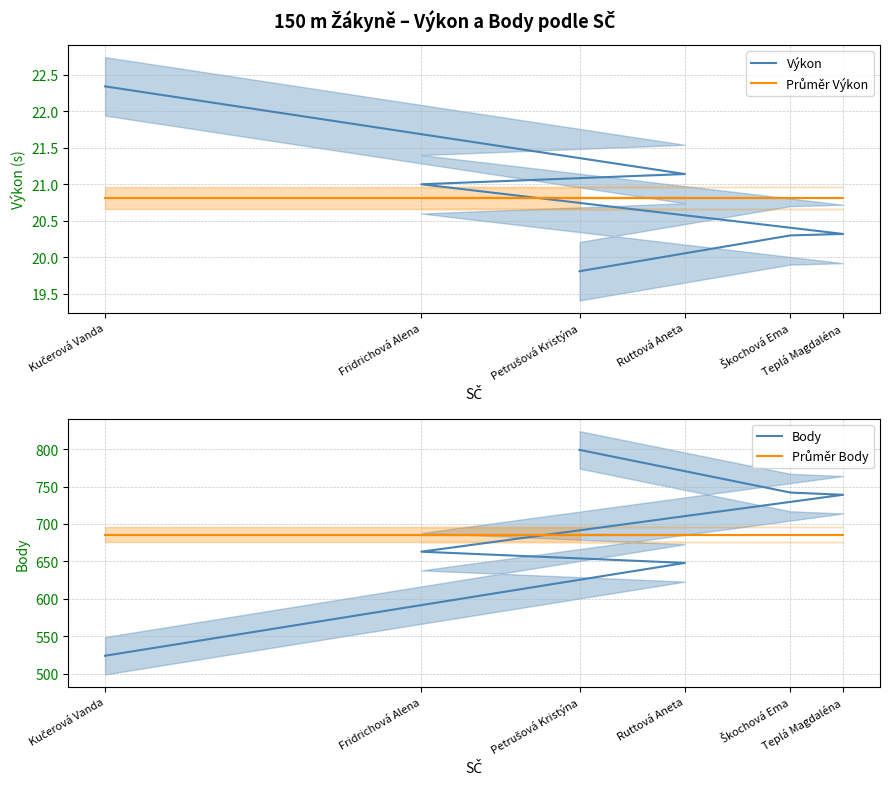

Is the value of Body at Kučerová Vanda greater than the value of Průměr Body at Teplá Magdaléna?

No